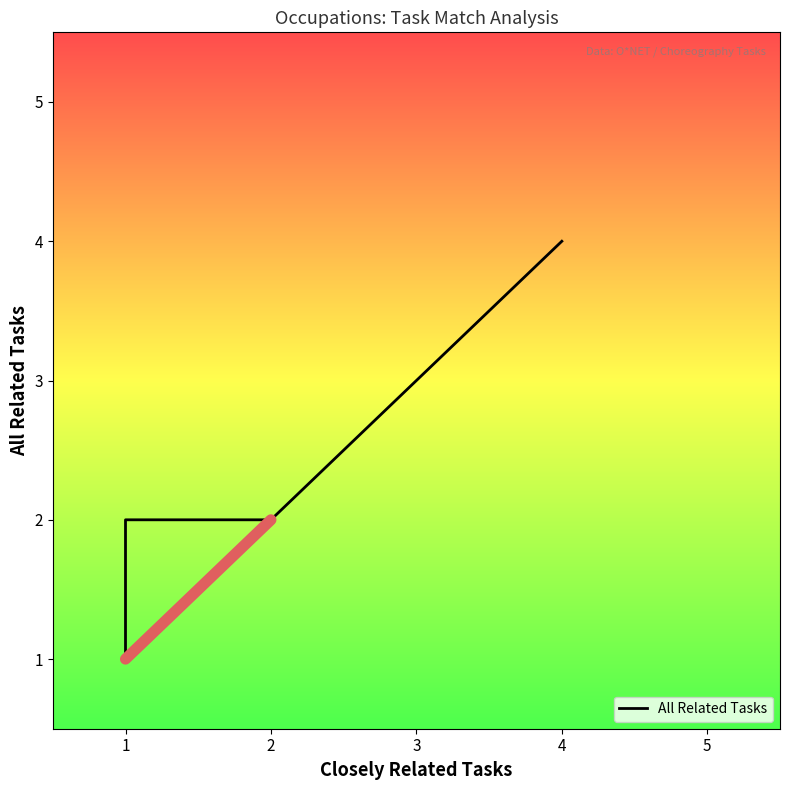

Is this an area chart (filled region under the line)?

No